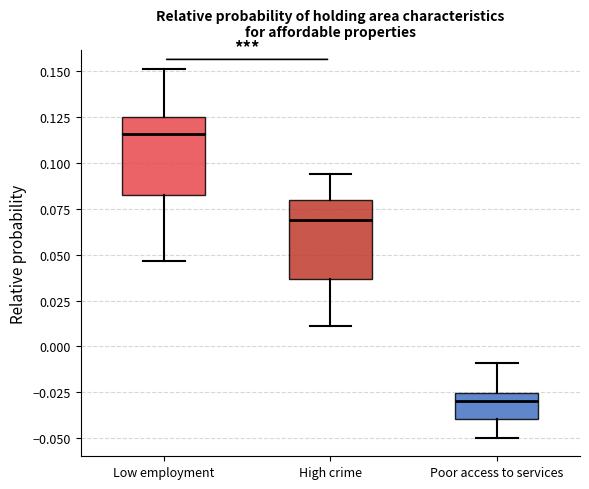

Which box's median line is the highest?

Low employment